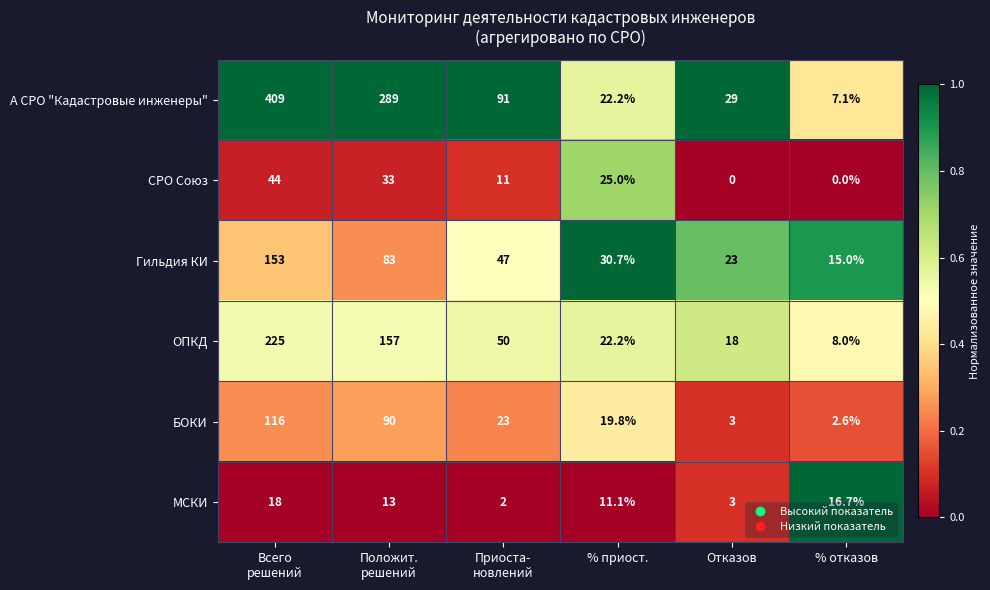

What is the total value across all series at Положит.
решений?

665.0